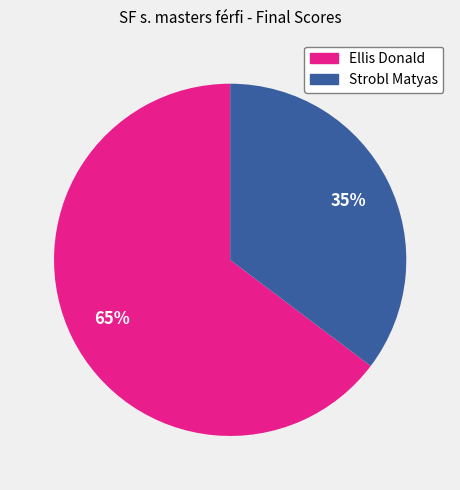

To the nearest percent, what percentage of the pie is Ellis Donald?

65%